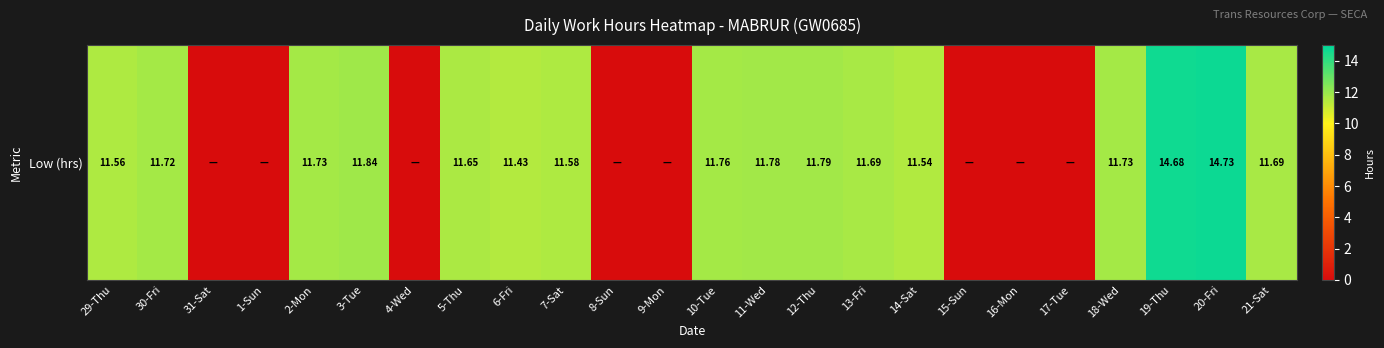

What is the difference between the values at 17-Tue and 18-Wed?

11.7